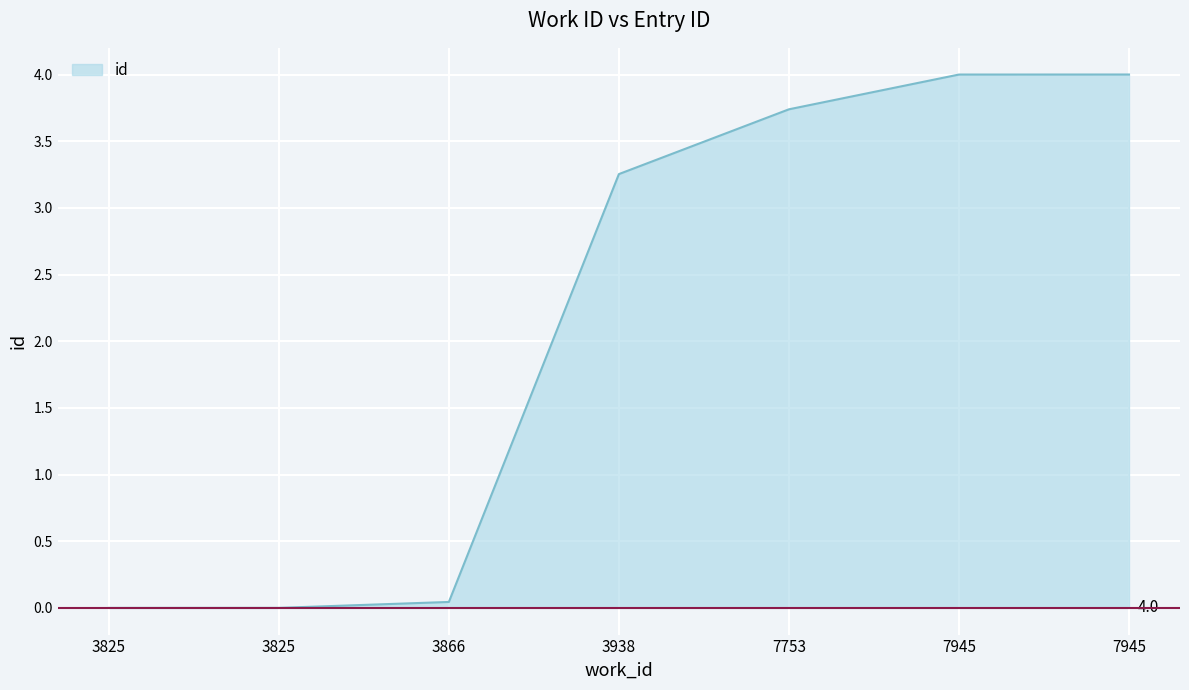

The chart shows a value of 3.7 at 7753. True or false?

True